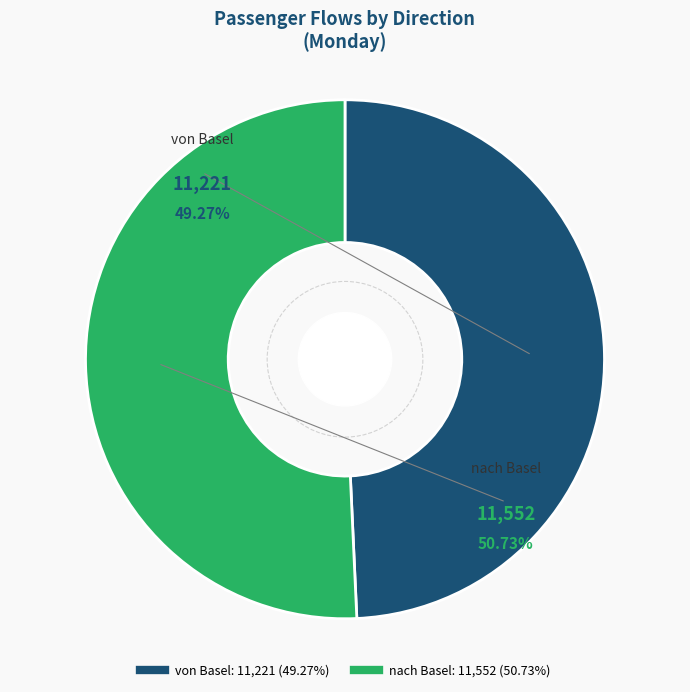

Do nach Basel and von Basel together represent more than half of the pie?

Yes